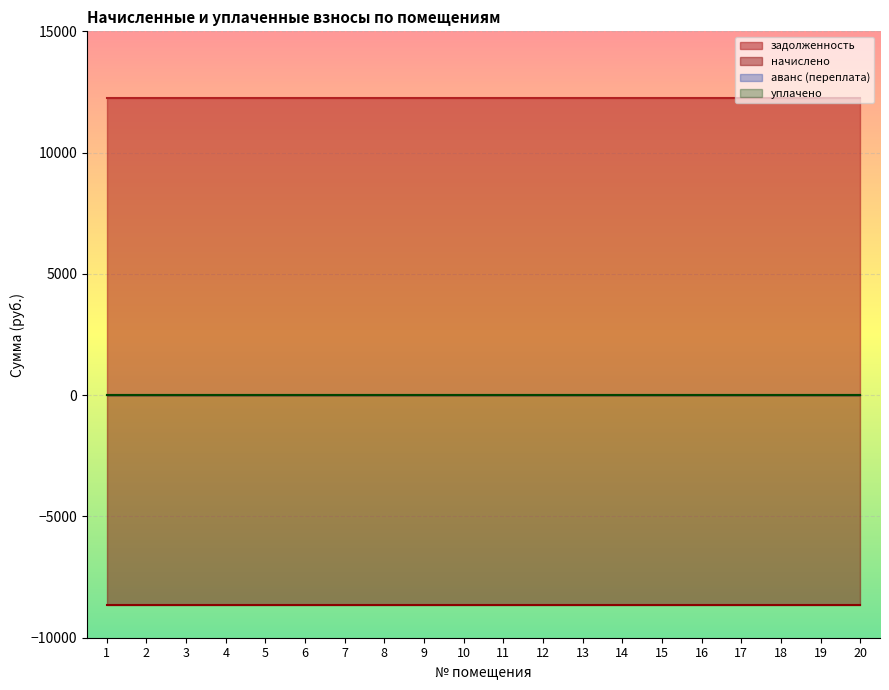

True or false: задолженность and аванс (переплата) cross at least once.

False